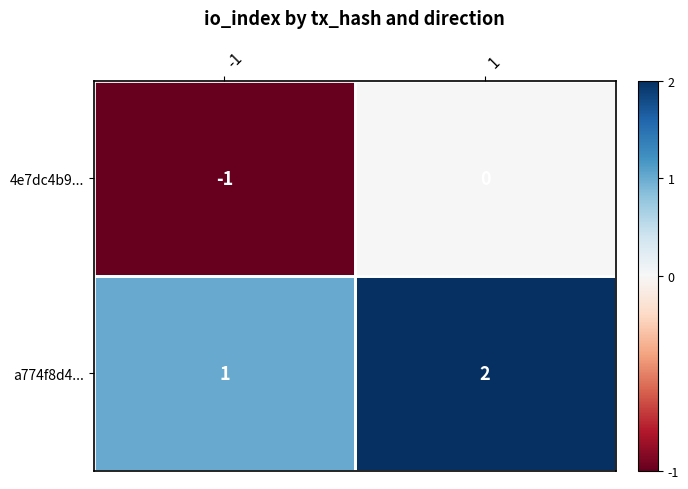

Rank the series at -1 from highest to lowest value.

a774f8d4..., 4e7dc4b9...